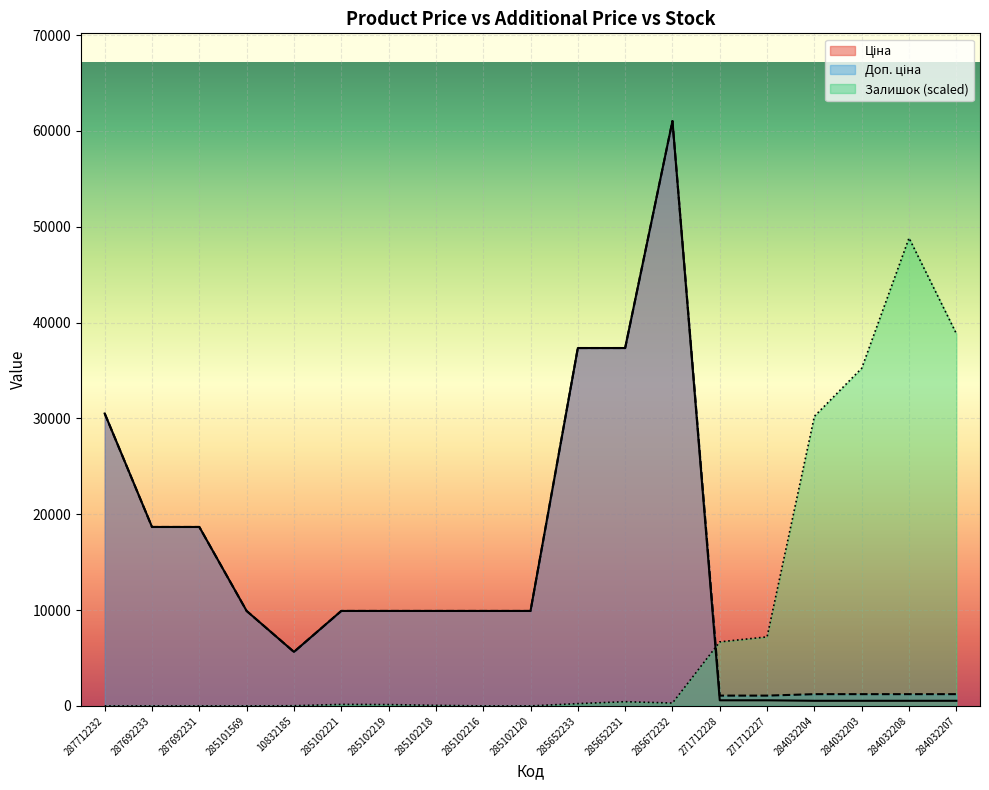

How many series are shown in this chart?

3